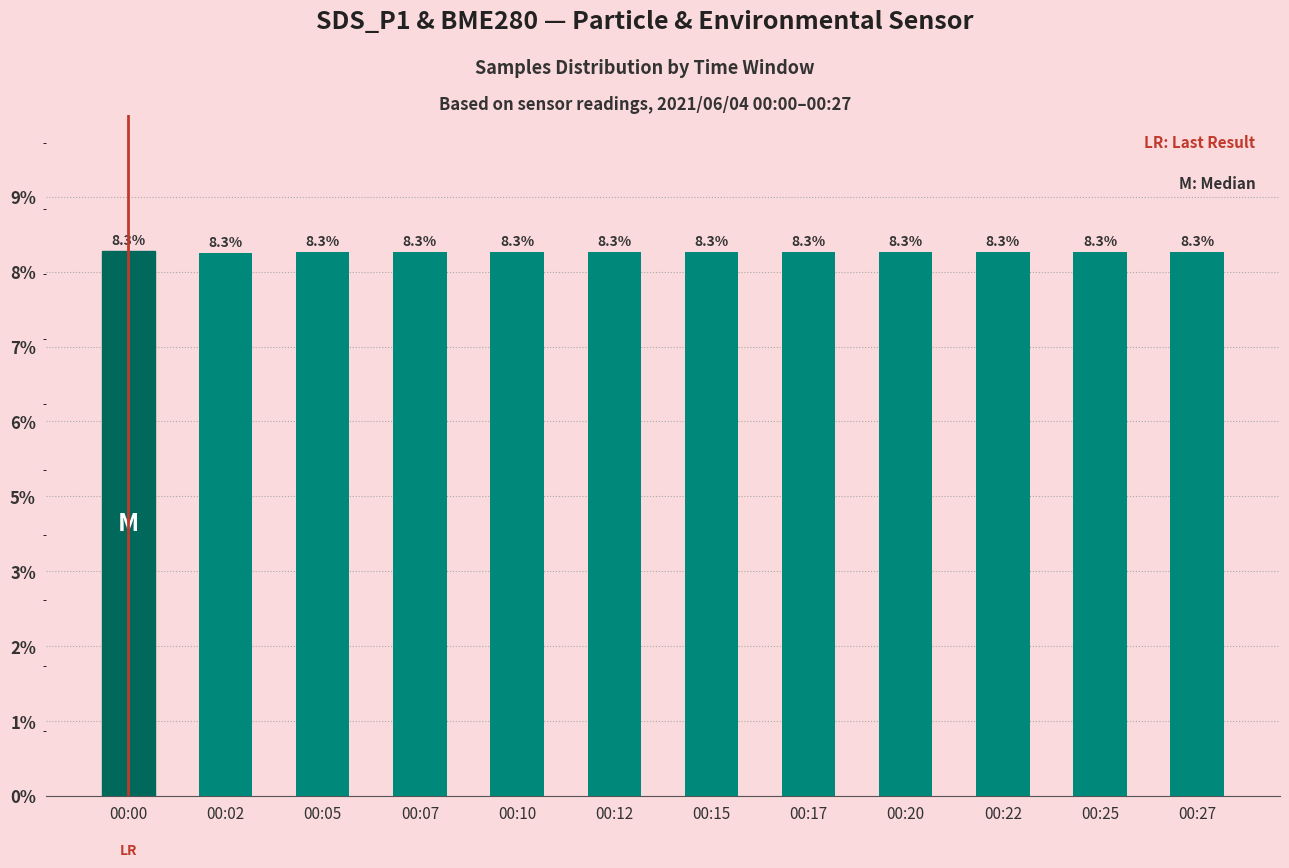

Where is the data nearest to the value 8?

00:02